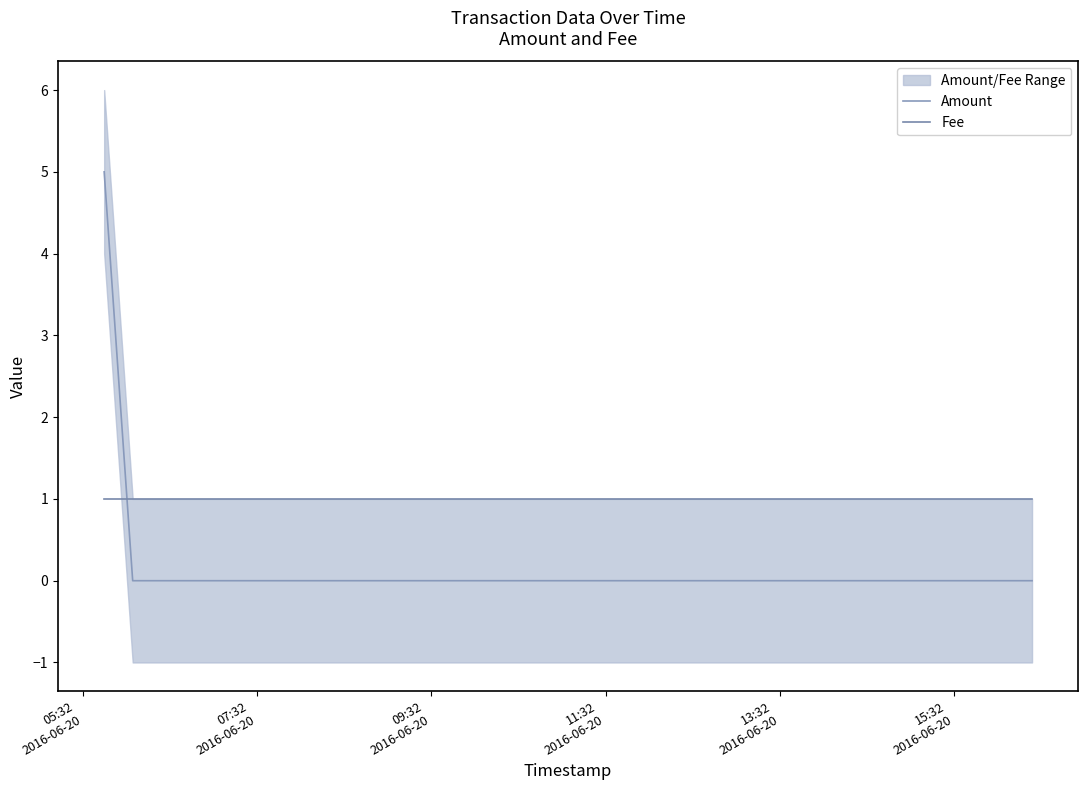

What is the label of the 3rd point from the left?

09:32
2016-06-20